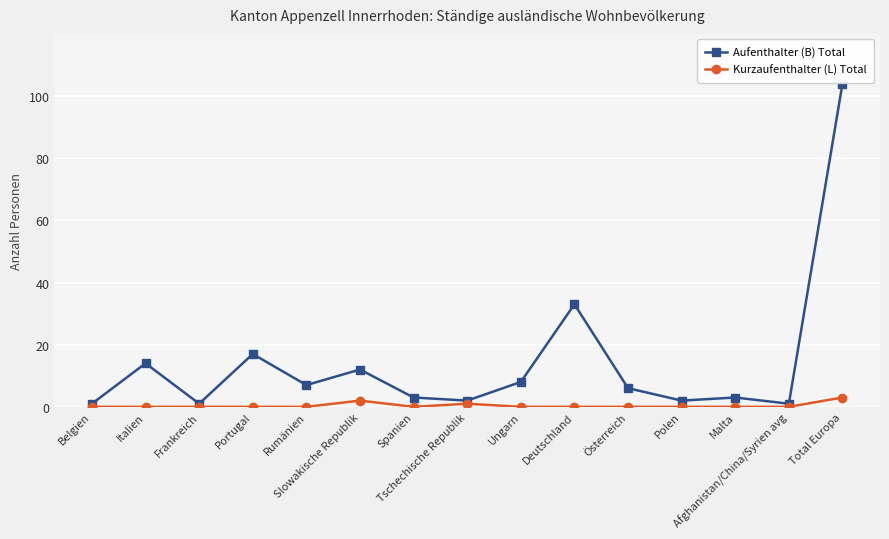

Reading right to left, extract all data points from this chart.

Aufenthalter (B) Total: 104	1	3	2	6	33	8	2	3	12	7	17	1	14	1
Kurzaufenthalter (L) Total: 3	0	0	0	0	0	0	1	0	2	0	0	0	0	0